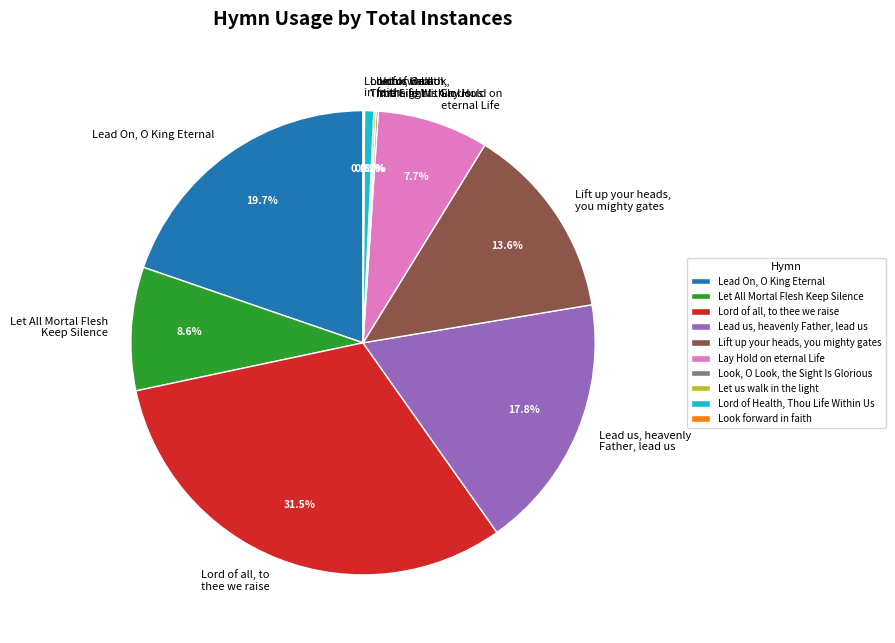

What is the ratio of the value at Lift up your heads, you mighty gates to the value at Lead On, O King Eternal?

0.7